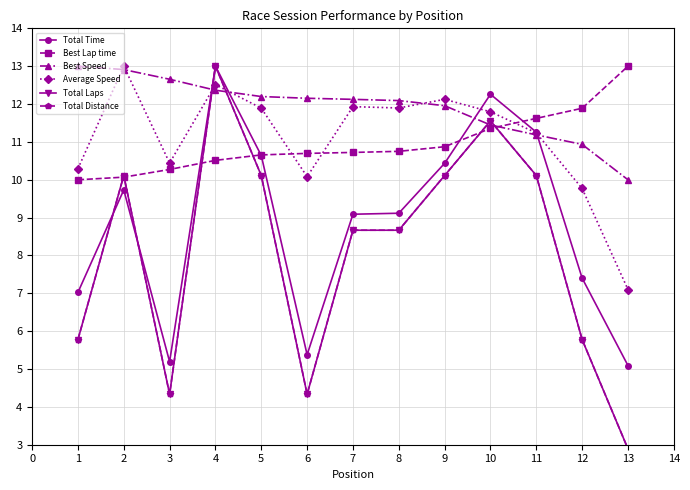

Reading right to left, extract all data points from this chart.

Total Time: 5.1	7.4	11.3	12.3	10.4	9.1	9.1	5.4	10.6	13.0	5.2	9.7	7.0
Best Lap time: 13.0	11.9	11.6	11.4	10.9	10.8	10.7	10.7	10.7	10.5	10.3	10.1	10.0
Best Speed: 10.0	10.9	11.2	11.4	12.0	12.1	12.1	12.2	12.2	12.4	12.7	12.9	13.0
Average Speed: 7.1	9.8	11.2	11.8	12.1	11.9	11.9	10.1	11.9	12.5	10.4	13.0	10.3
Total Laps: 2.9	5.8	10.1	11.6	10.1	8.7	8.7	4.3	10.1	13.0	4.3	10.1	5.8
Total Distance: 2.9	5.8	10.1	11.6	10.1	8.7	8.7	4.3	10.1	13.0	4.3	10.1	5.8